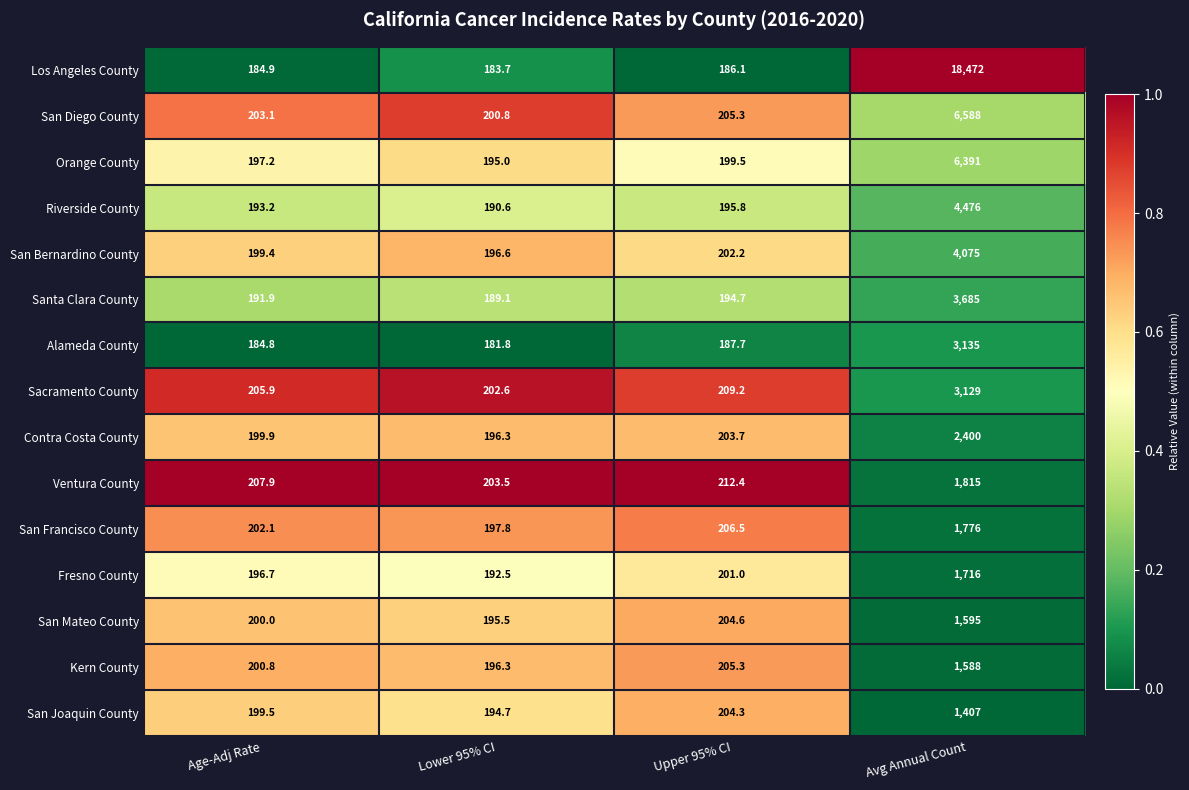

What is the maximum value shown in the chart?

18472.0